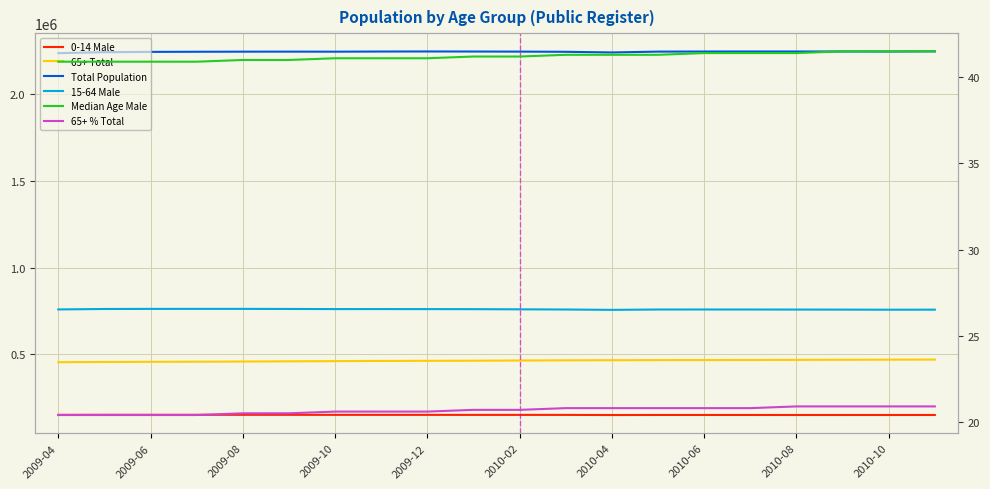

Between 2010-02 and 19, which is larger?

2010-02